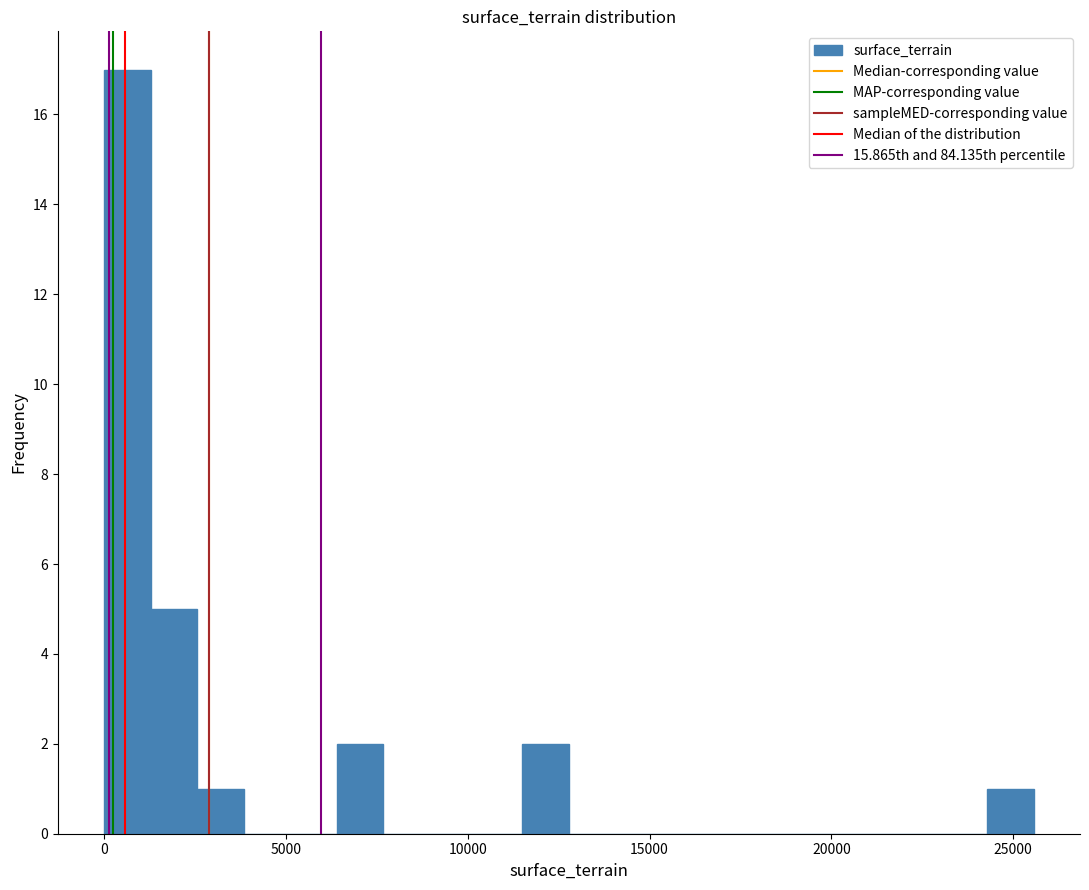

Read against the x-axis, roughly where is the centre of the tallest bar?

500